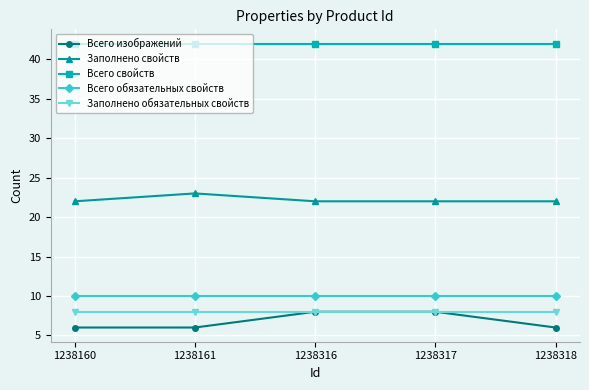

What are all the series names shown in the legend?

Всего изображений, Заполнено свойств, Всего свойств, Всего обязательных свойств, Заполнено обязательных свойств